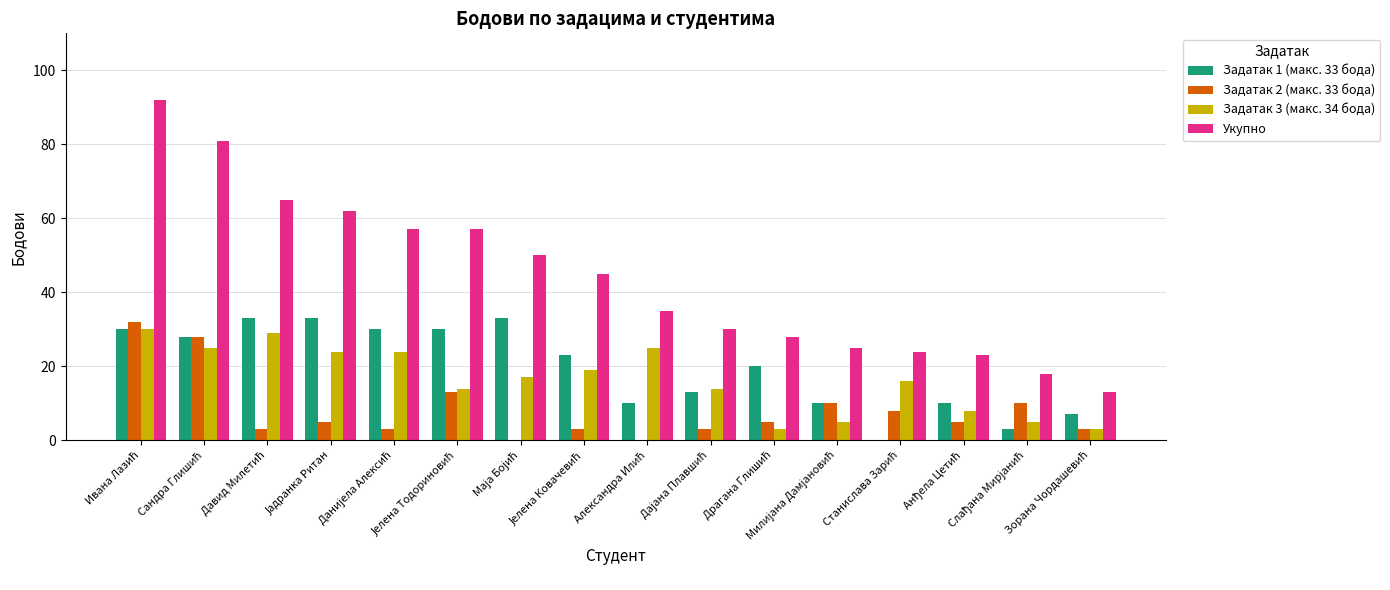

What is the maximum value shown in the chart?

92